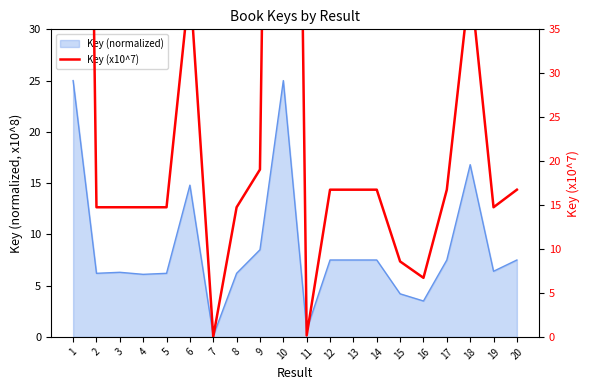

Does the chart display data point markers on the line(s)?

No